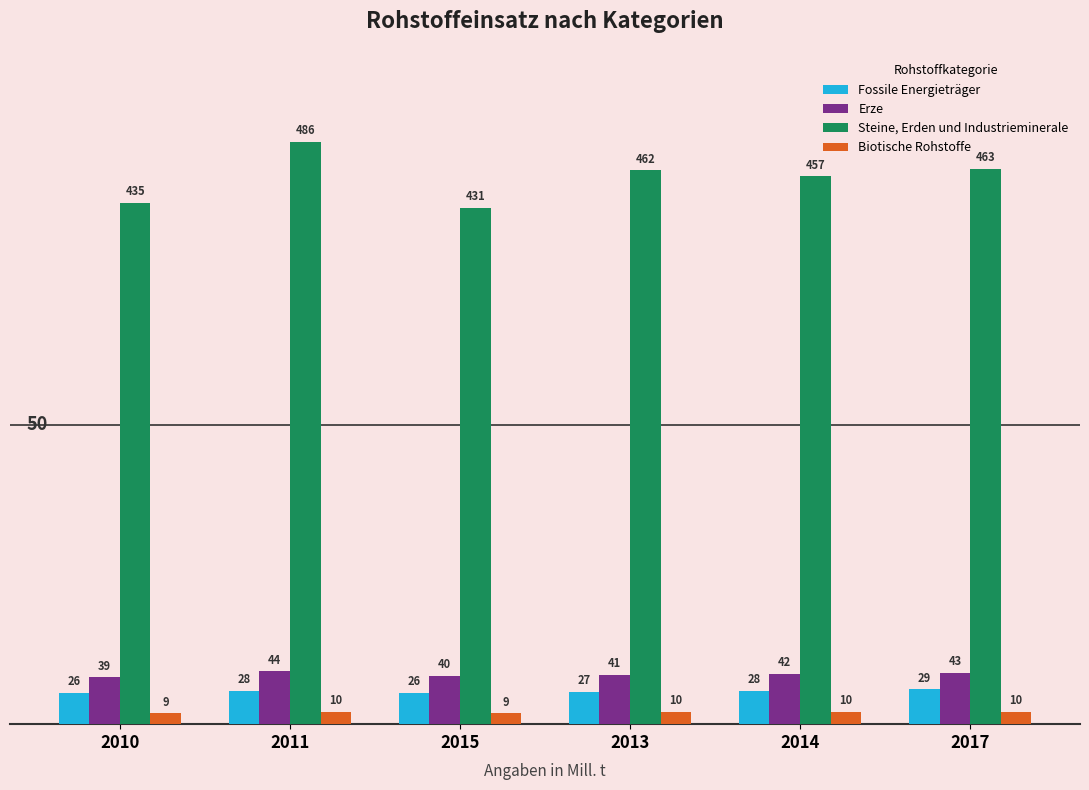

What is the difference between the highest and lowest values at 2017?

453